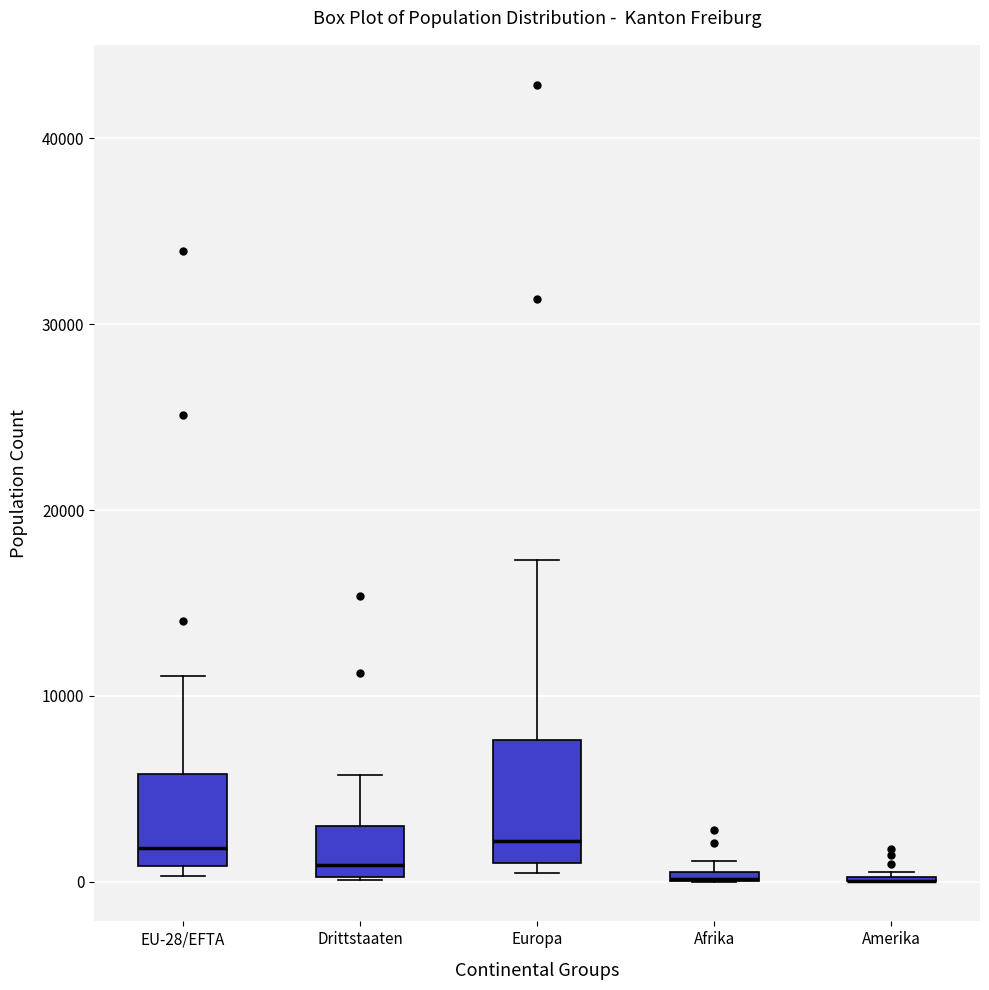

Where does the median line of the box for Drittstaaten sit on the y-axis? The values are not printed on the chart, so give them approximately, as read against the axis.

1000